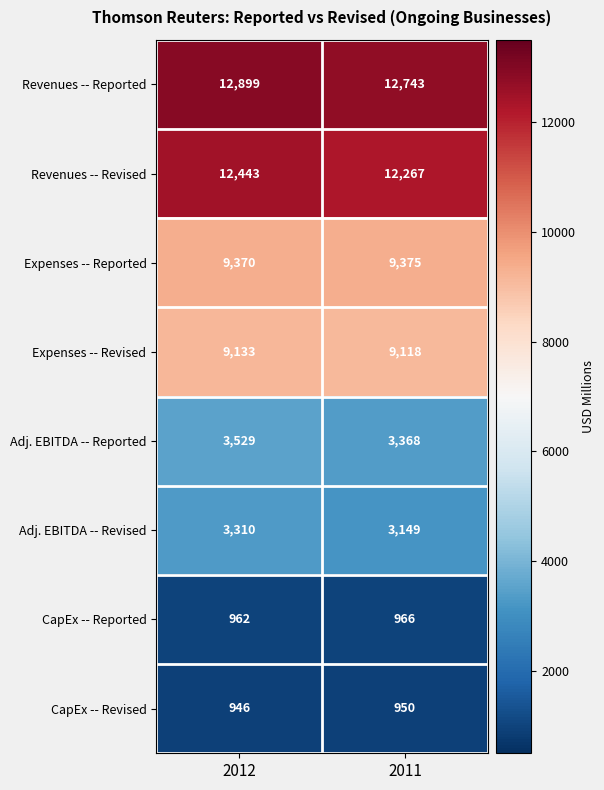

Reading left to right, list all the values displayed in this chart.

Revenues -- Reported: 12899	12743
Revenues -- Revised: 12443	12267
Expenses -- Reported: 9370	9375
Expenses -- Revised: 9133	9118
Adj. EBITDA -- Reported: 3529	3368
Adj. EBITDA -- Revised: 3310	3149
CapEx -- Reported: 962	966
CapEx -- Revised: 946	950